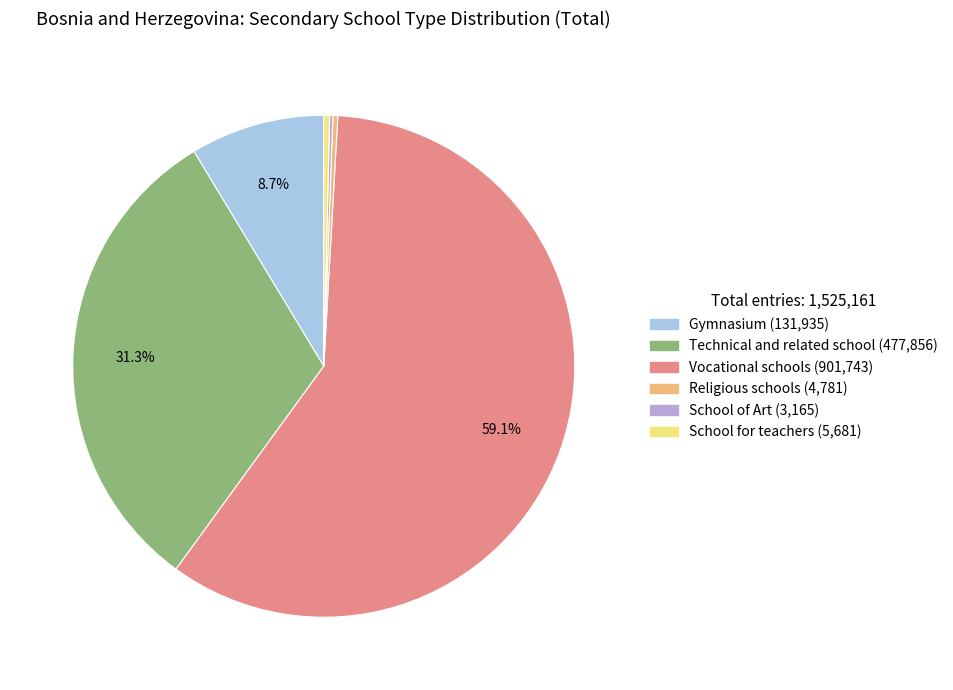

What is the change in value from School of Art to School for teachers?

+2516